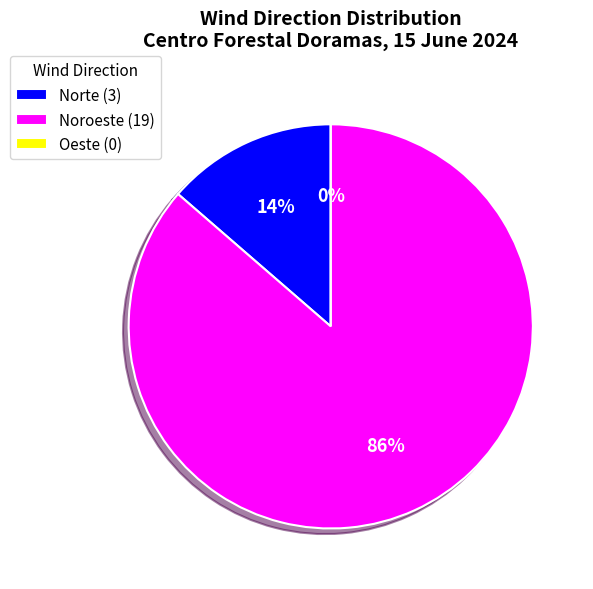

The Noroeste slice represents 1% of the pie. True or false?

False